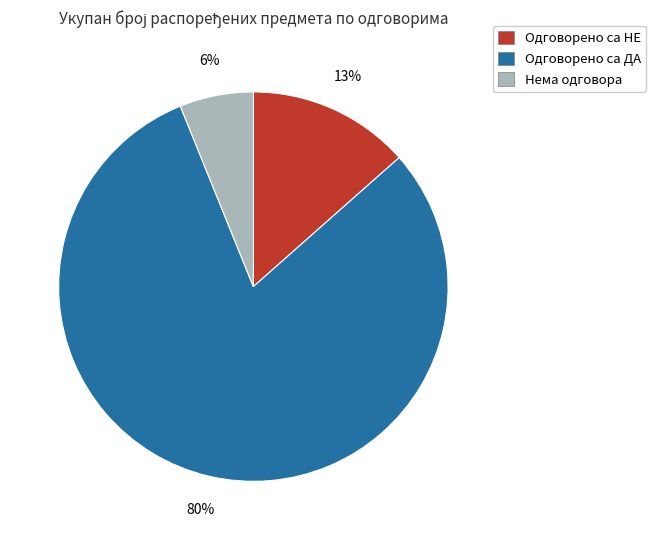

Does any single category account for the majority?

Yes